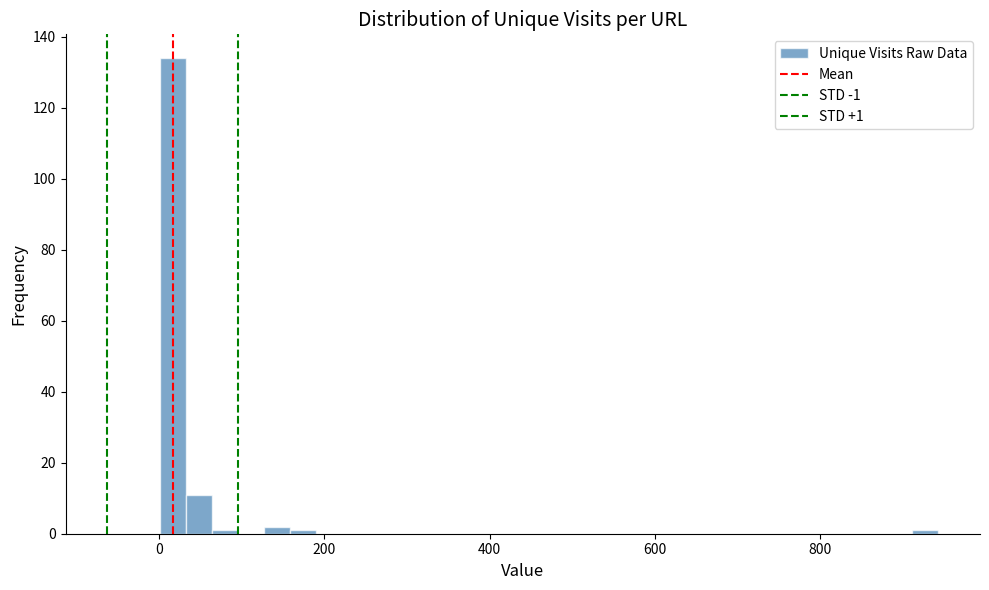

Around what value on the x-axis is the tallest bar? Give the approximate position of its centre, as read against the axis.

20